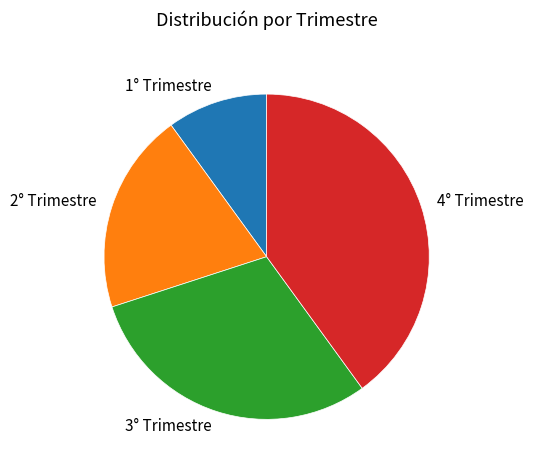

The 4° Trimestre slice represents 40% of the pie. True or false?

True